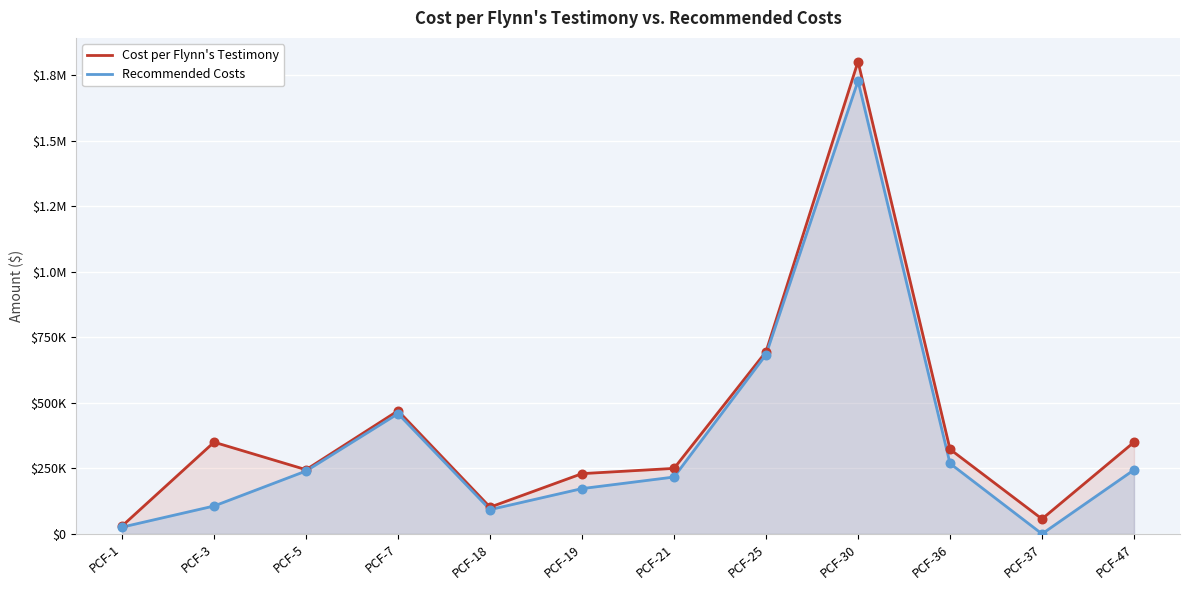

At how many categories does at least one series exceed 881888?

1